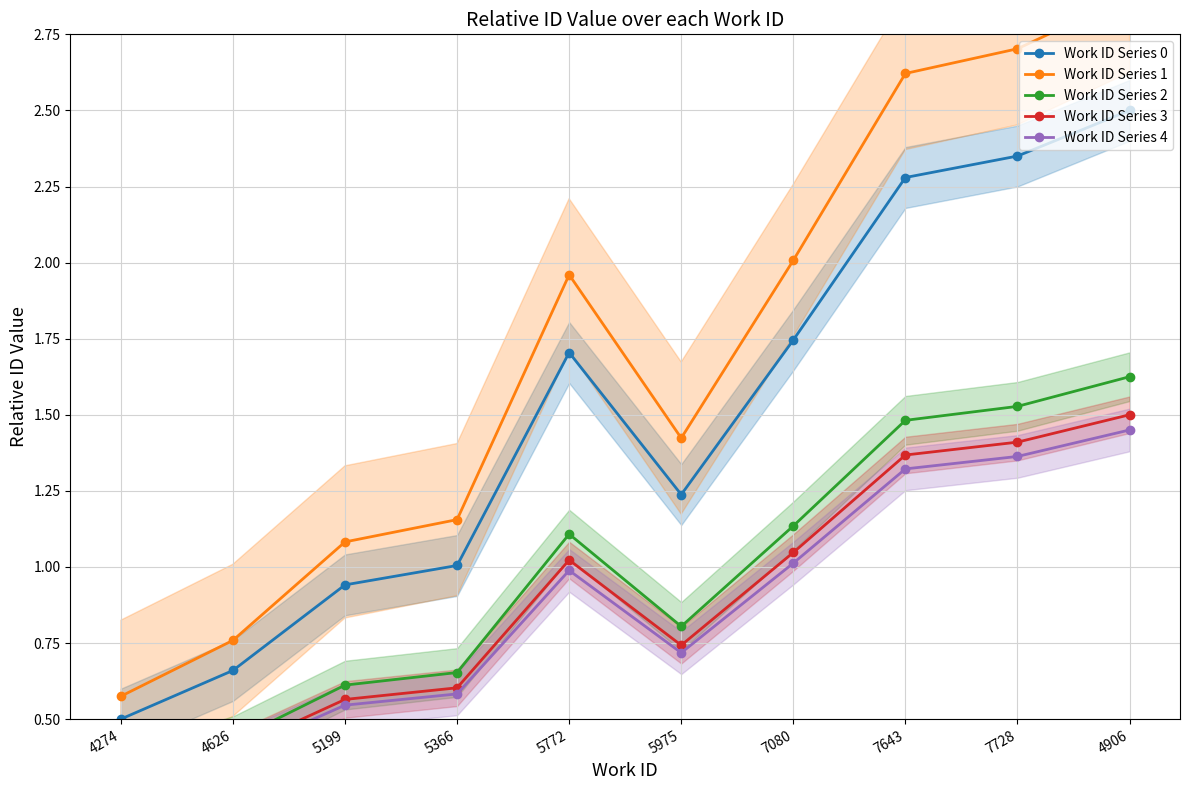

Reading left to right, transcribe all the data shown in this chart.

Work ID Series 0: 0.5	0.7	0.9	1.0	1.7	1.2	1.7	2.3	2.4	2.5
Work ID Series 1: 0.6	0.8	1.1	1.2	2.0	1.4	2.0	2.6	2.7	2.9
Work ID Series 2: 0.3	0.4	0.6	0.7	1.1	0.8	1.1	1.5	1.5	1.6
Work ID Series 3: 0.3	0.4	0.6	0.6	1.0	0.7	1.0	1.4	1.4	1.5
Work ID Series 4: 0.3	0.4	0.5	0.6	1.0	0.7	1.0	1.3	1.4	1.4